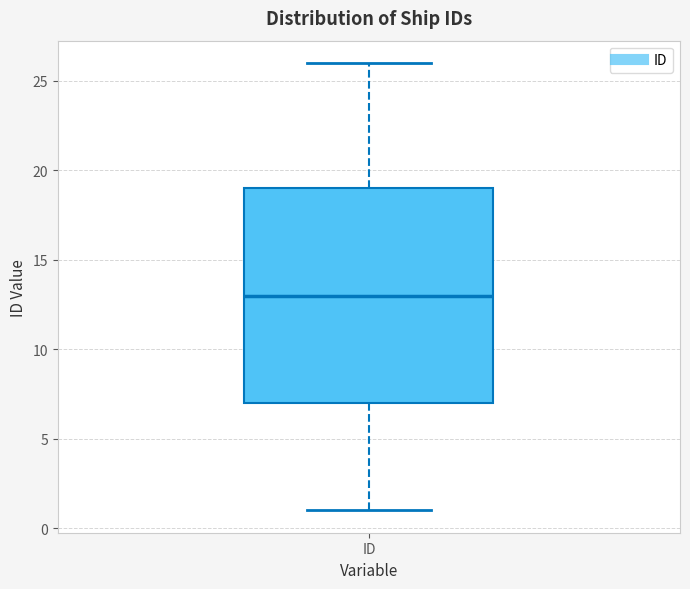

Read this box plot against the y-axis: the position of the median line, the range covered by the box, and the ends of both whiskers. The values are not printed on the chart, so give them approximately, as read against the axis.

median 13, box 7 to 19, whiskers 1 to 26